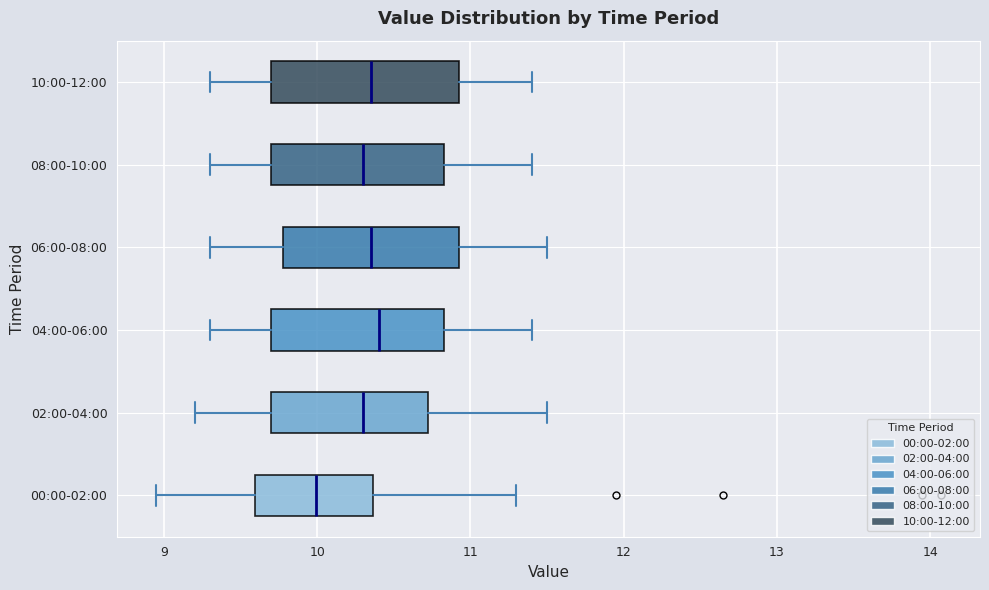

Where does the right whisker of the box for 08:00-10:00 end on the x-axis? The values are not printed on the chart, so give them approximately, as read against the axis.

11.4